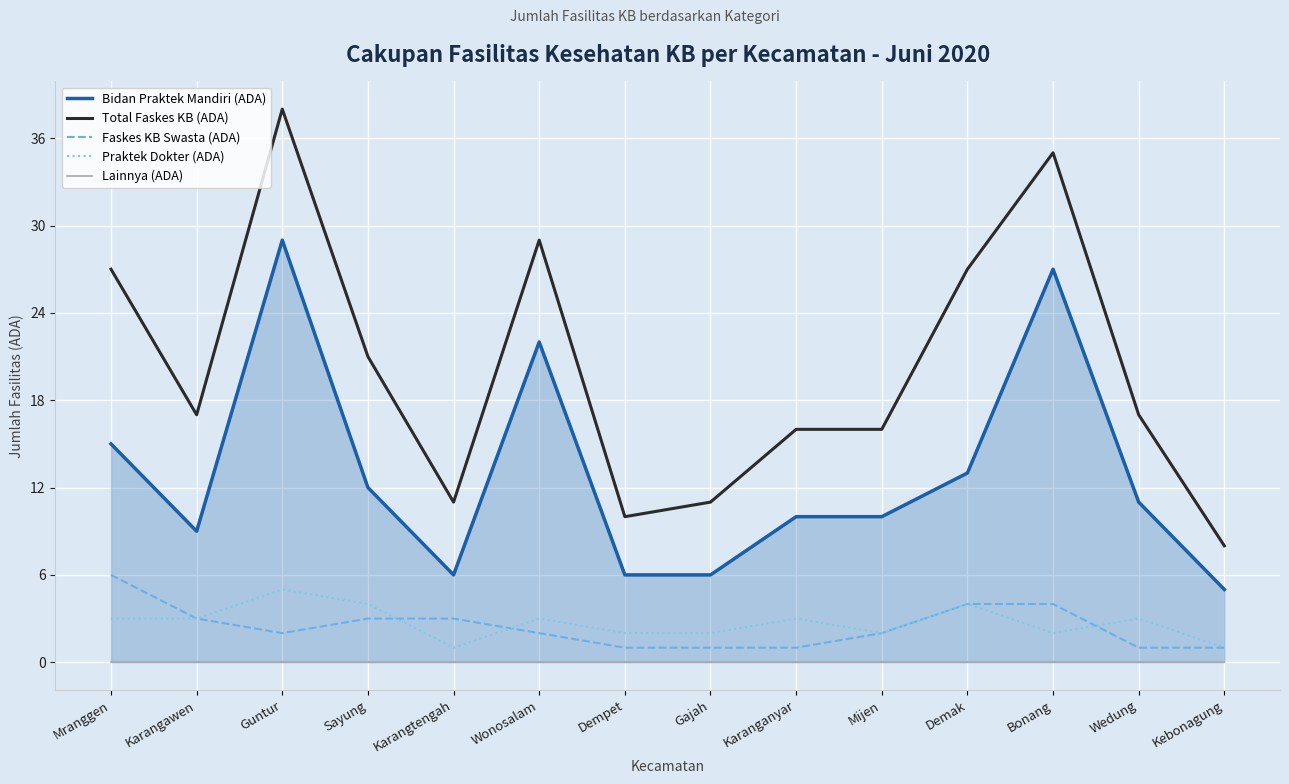

Reading left to right, extract all data points from this chart.

Bidan Praktek Mandiri (ADA): Mranggen=15	Karangawen=9	Guntur=29	Sayung=12	Karangtengah=6	Wonosalam=22	Dempet=6	Gajah=6	Karanganyar=10	Mijen=10	Demak=13	Bonang=27	Wedung=11	Kebonagung=5
Total Faskes KB (ADA): Mranggen=27	Karangawen=17	Guntur=38	Sayung=21	Karangtengah=11	Wonosalam=29	Dempet=10	Gajah=11	Karanganyar=16	Mijen=16	Demak=27	Bonang=35	Wedung=17	Kebonagung=8
Faskes KB Swasta (ADA): Mranggen=6	Karangawen=3	Guntur=2	Sayung=3	Karangtengah=3	Wonosalam=2	Dempet=1	Gajah=1	Karanganyar=1	Mijen=2	Demak=4	Bonang=4	Wedung=1	Kebonagung=1
Praktek Dokter (ADA): Mranggen=3	Karangawen=3	Guntur=5	Sayung=4	Karangtengah=1	Wonosalam=3	Dempet=2	Gajah=2	Karanganyar=3	Mijen=2	Demak=4	Bonang=2	Wedung=3	Kebonagung=1
Lainnya (ADA): Mranggen=0	Karangawen=0	Guntur=0	Sayung=0	Karangtengah=0	Wonosalam=0	Dempet=0	Gajah=0	Karanganyar=0	Mijen=0	Demak=0	Bonang=0	Wedung=0	Kebonagung=0